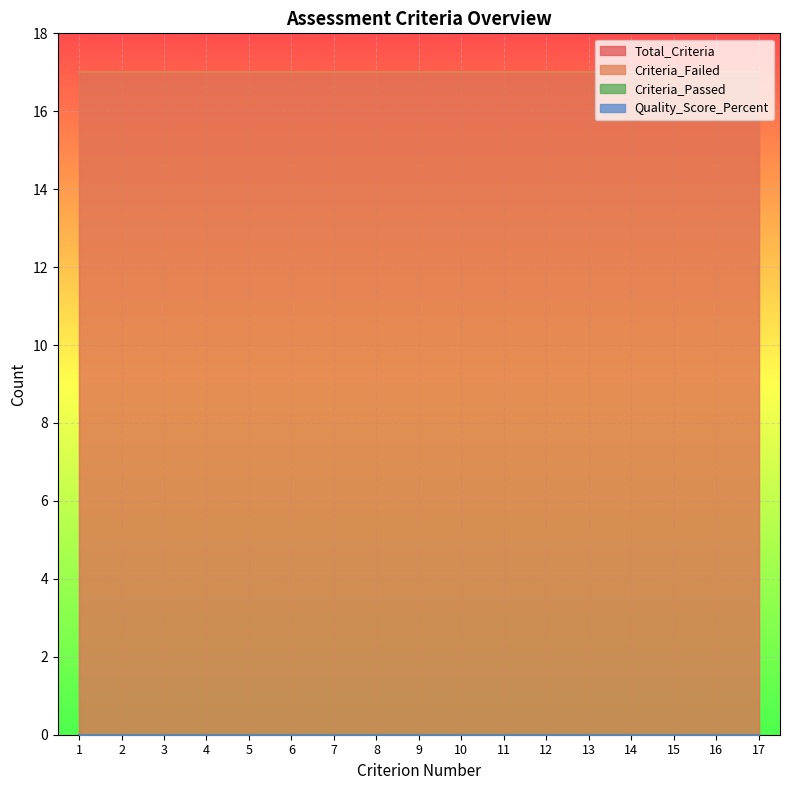

The Criteria_Failed series shows 17 at 16. True or false?

True